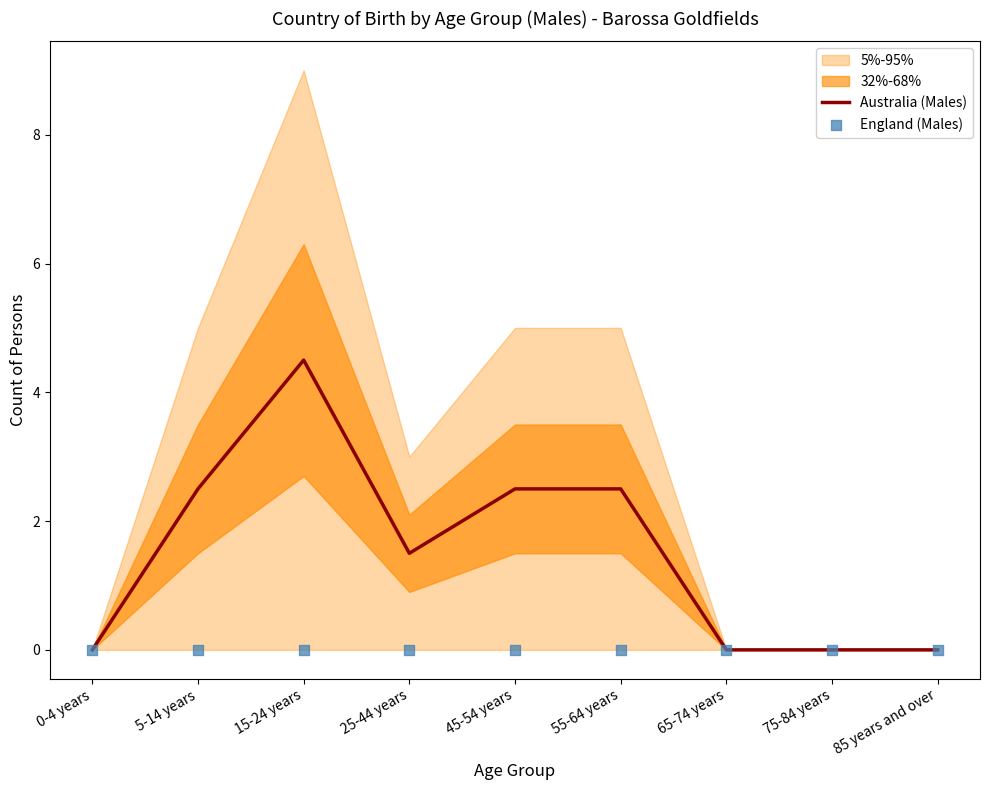

Which series has the largest total across all categories?

Australia (Males)